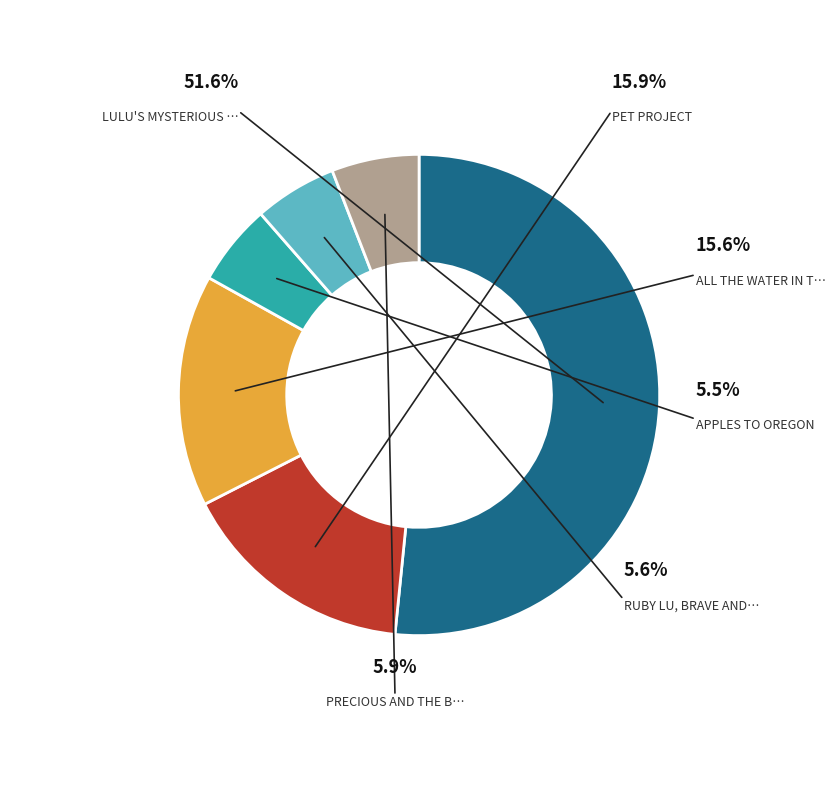

What percentage is NOT represented by Apples to Oregon?

94.5%